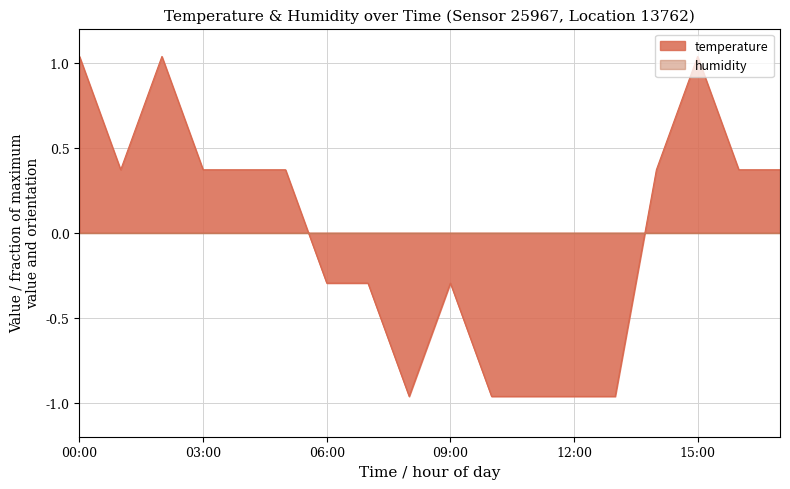

What is the value of the 16th point from the left?

1.0